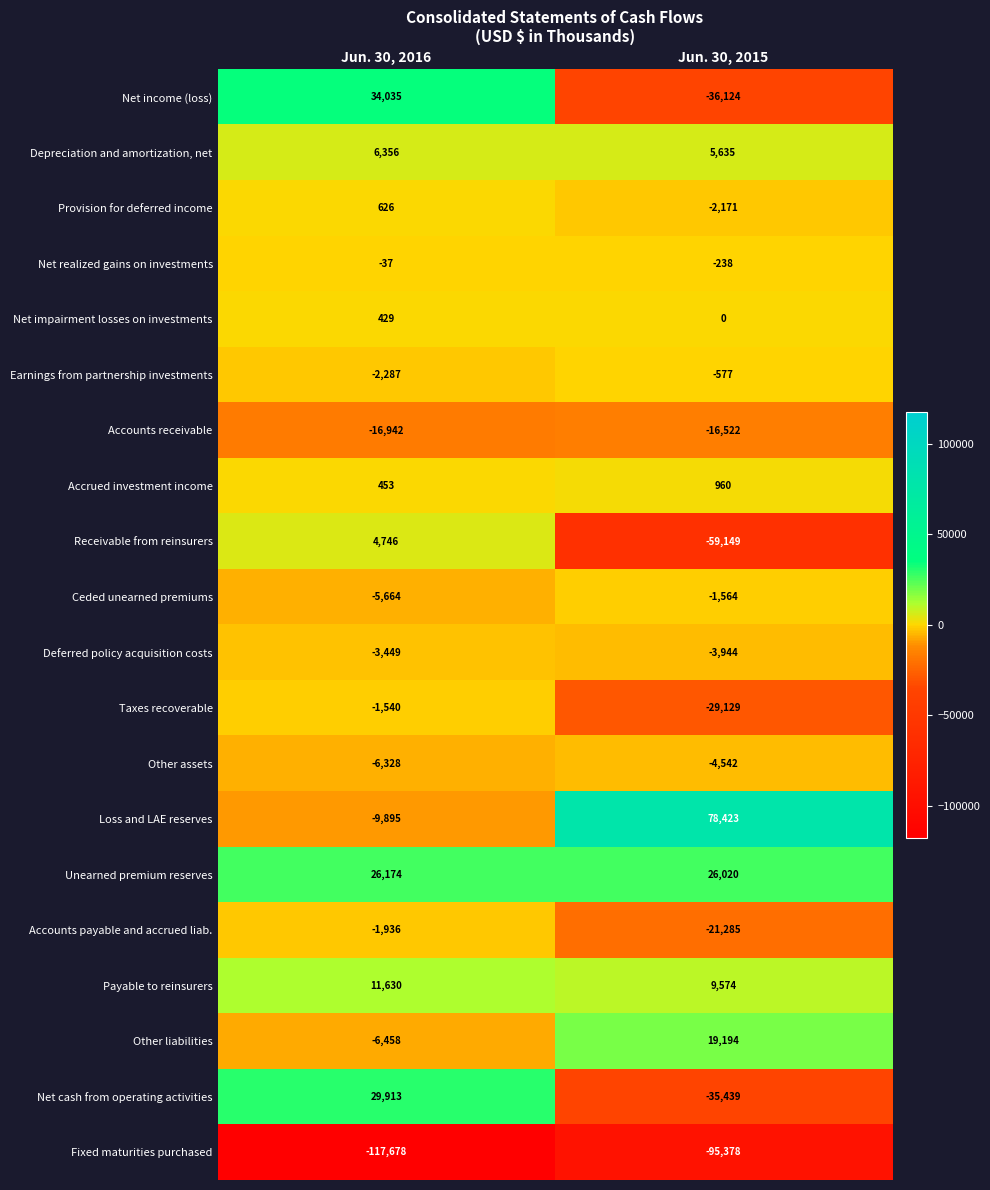

List the series in order of their peak value, highest first.

Loss and LAE reserves, Net income (loss), Net cash from operating activities, Unearned premium reserves, Other liabilities, Payable to reinsurers, Depreciation and amortization, net, Receivable from reinsurers, Accrued investment income, Provision for deferred income, Net impairment losses on investments, Net realized gains on investments, Earnings from partnership investments, Taxes recoverable, Ceded unearned premiums, Accounts payable and accrued liab., Deferred policy acquisition costs, Other assets, Accounts receivable, Fixed maturities purchased